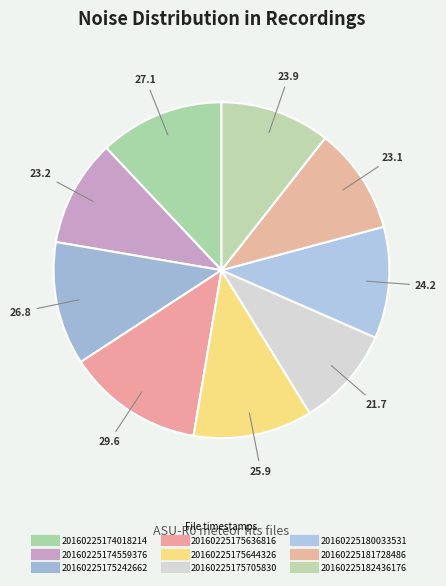

How many segments does this pie chart have?

9